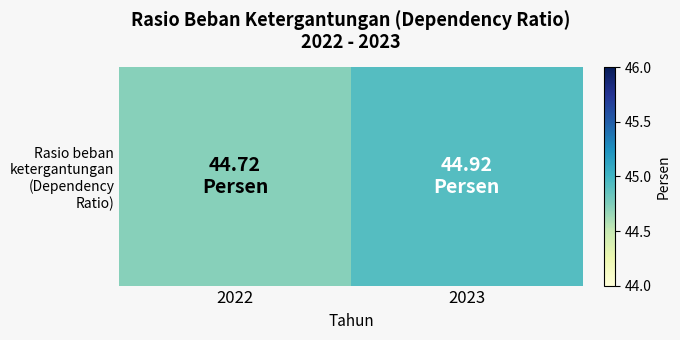

Is it true that the value at 2022 is 44.7?

True